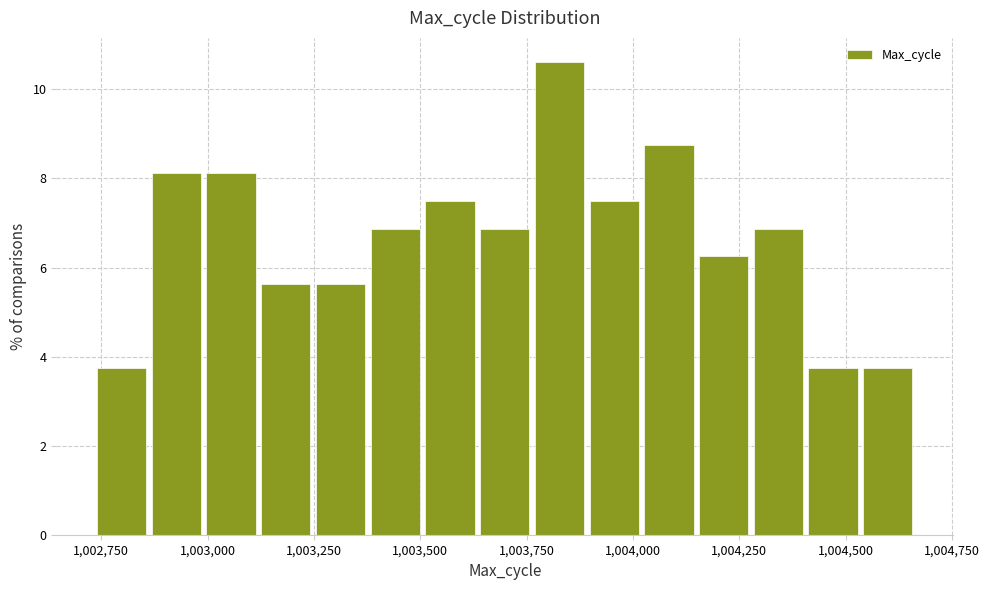

Around what value on the x-axis is the tallest bar? Give the approximate position of its centre, as read against the axis.

1003850